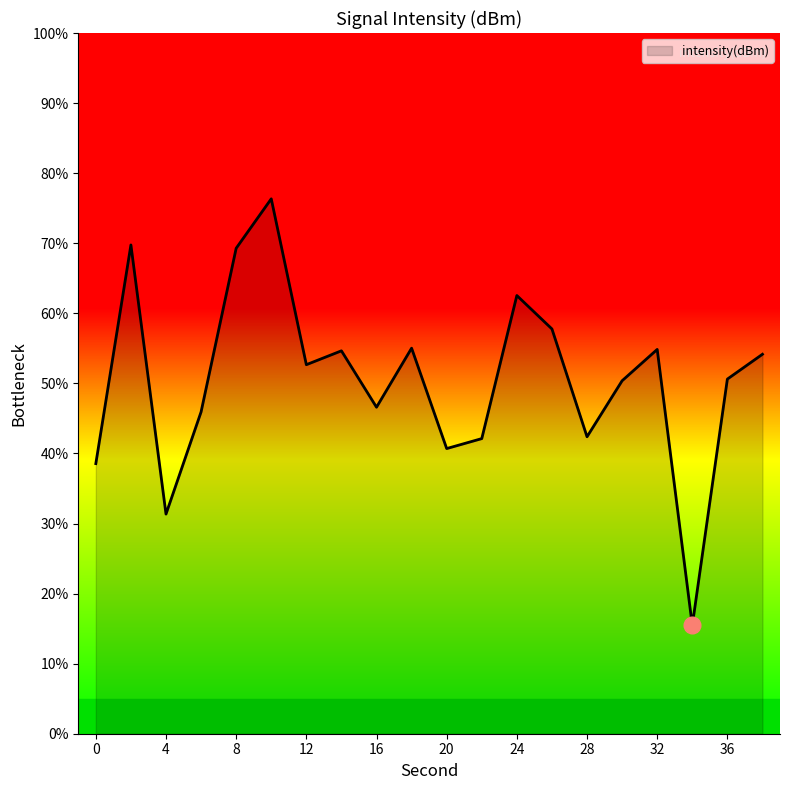

Does the chart have visible grid lines?

No